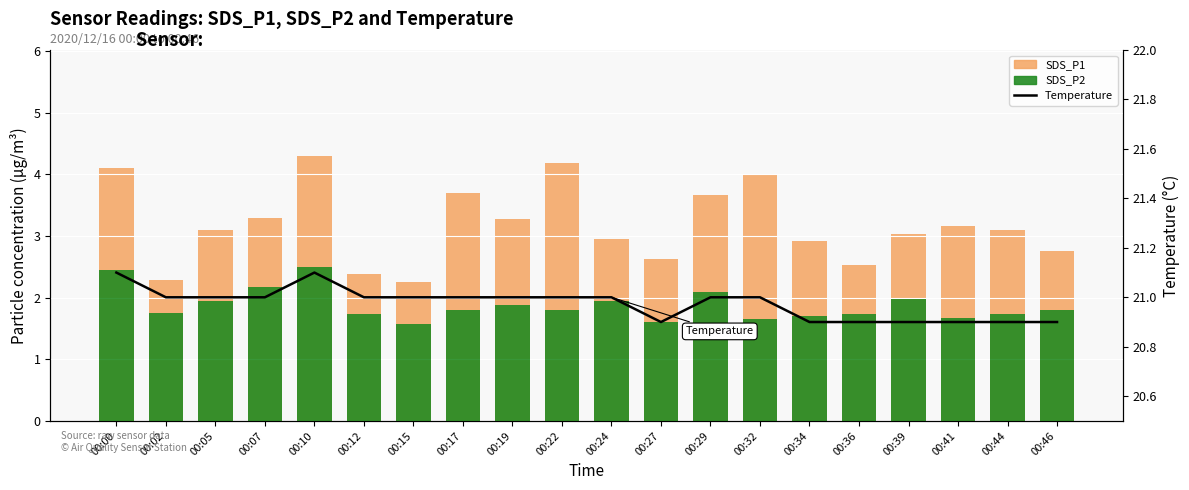

What is the maximum value for SDS_P2?

2.5